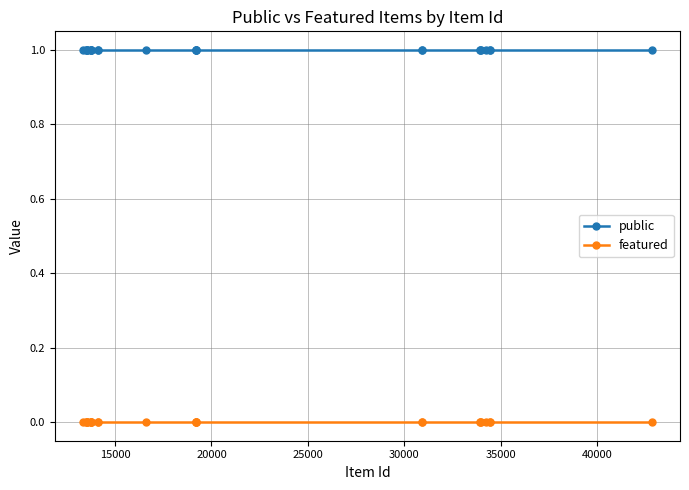

Rank the series by their maximum value, from highest to lowest.

public, featured